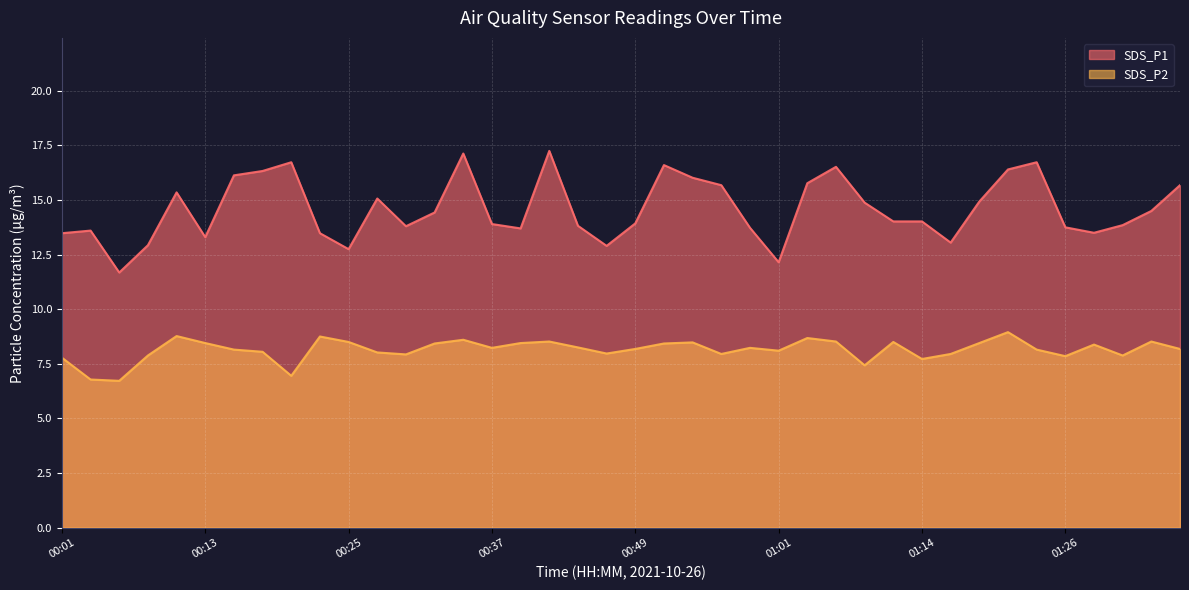

List the series in order of their overall mean, highest first.

SDS_P1, SDS_P2